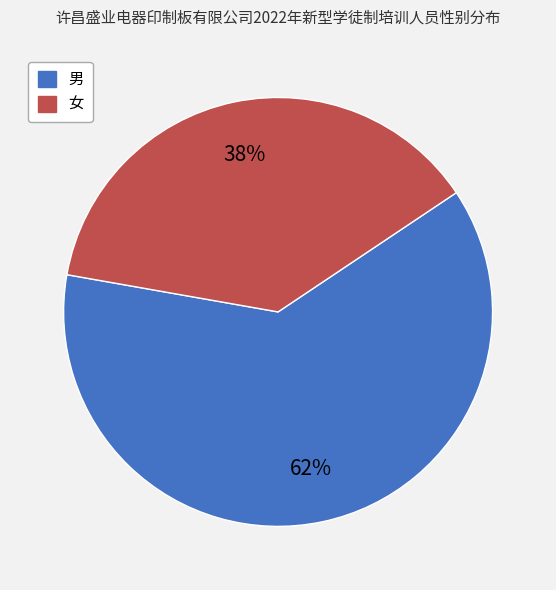

To the nearest percent, what portion does 女 represent?

38%